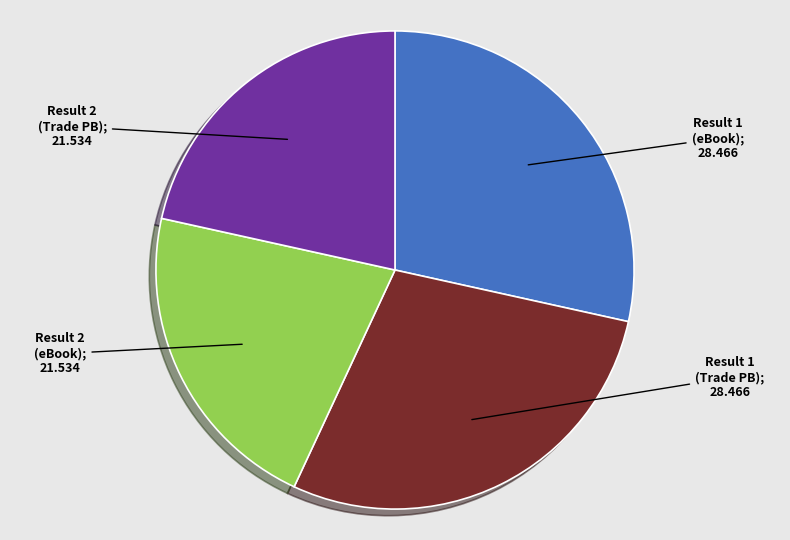

Is there a majority slice in this chart?

No